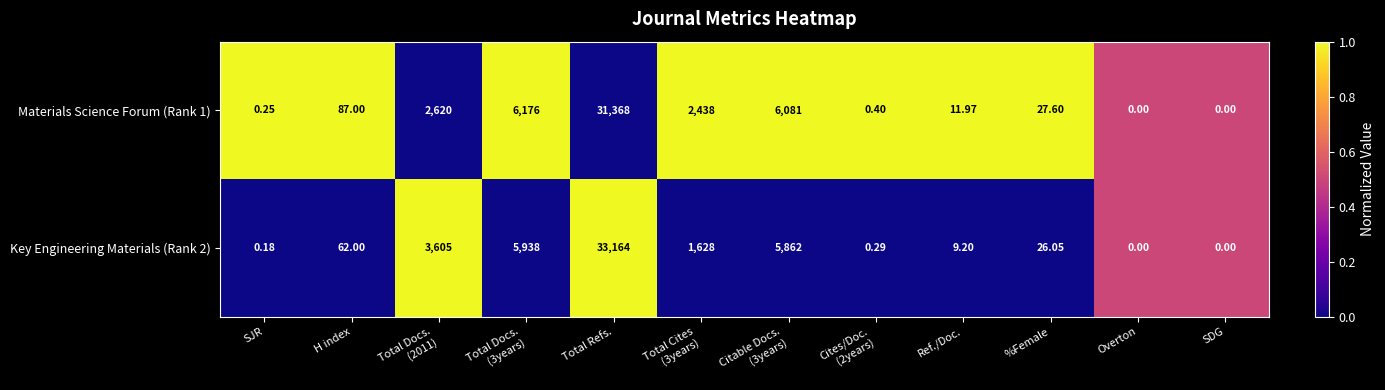

How many categories are shown in the chart?

12